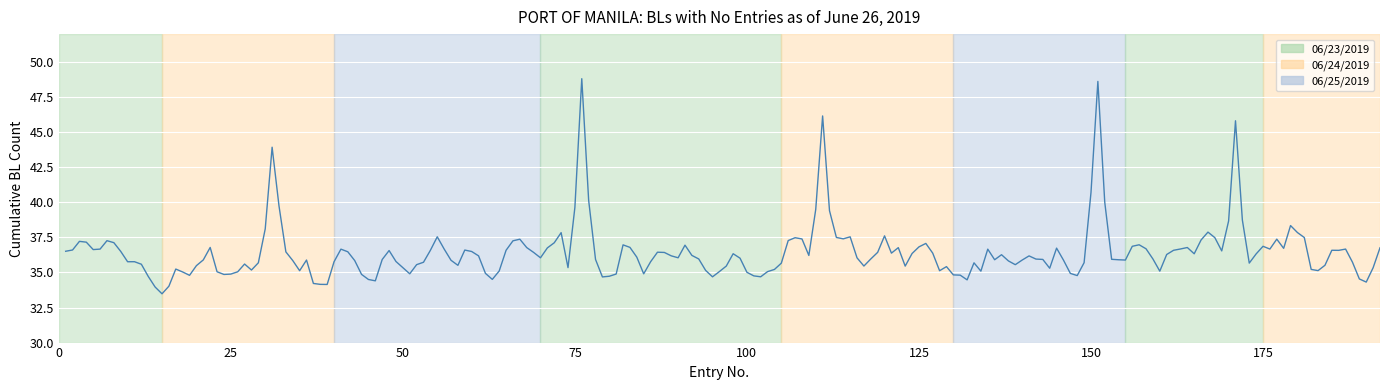

What is the smallest value displayed?

33.5